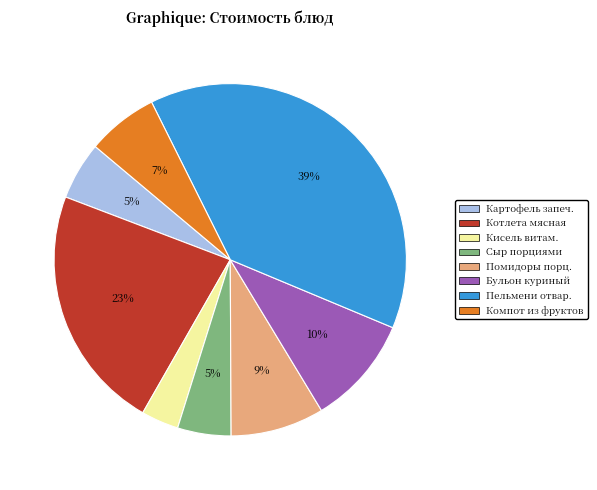

Does Компот из фруктов represent more than half of the total?

No